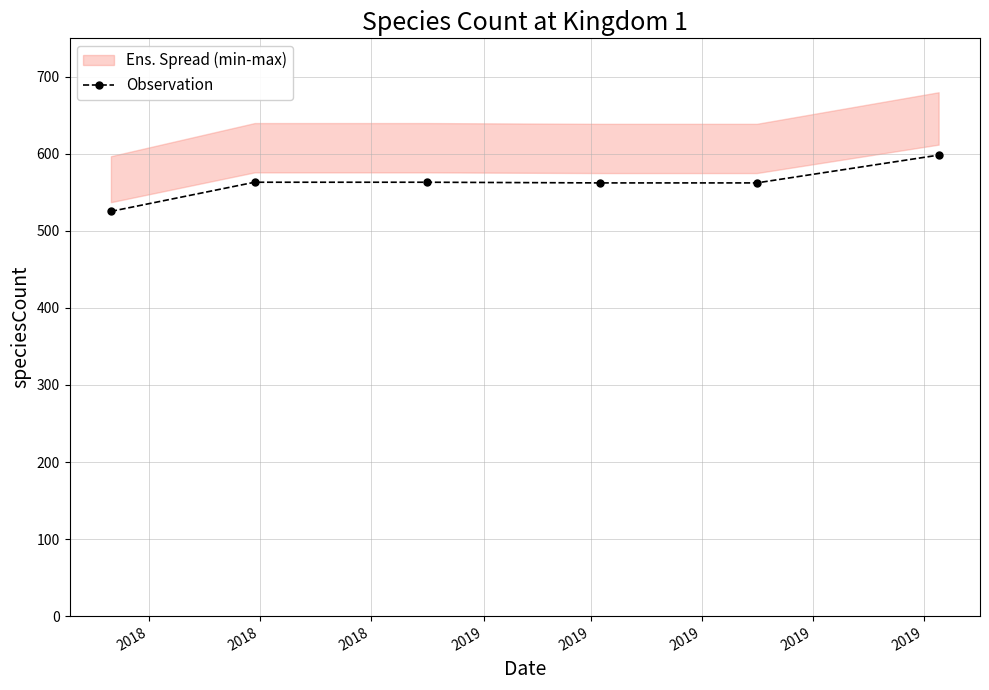

What is the value of the Observation point at the 5th from the left?

562.3